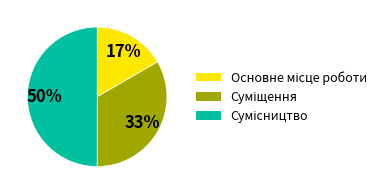

To the nearest percent, what is the difference between the largest and smallest slice percentages?

33%